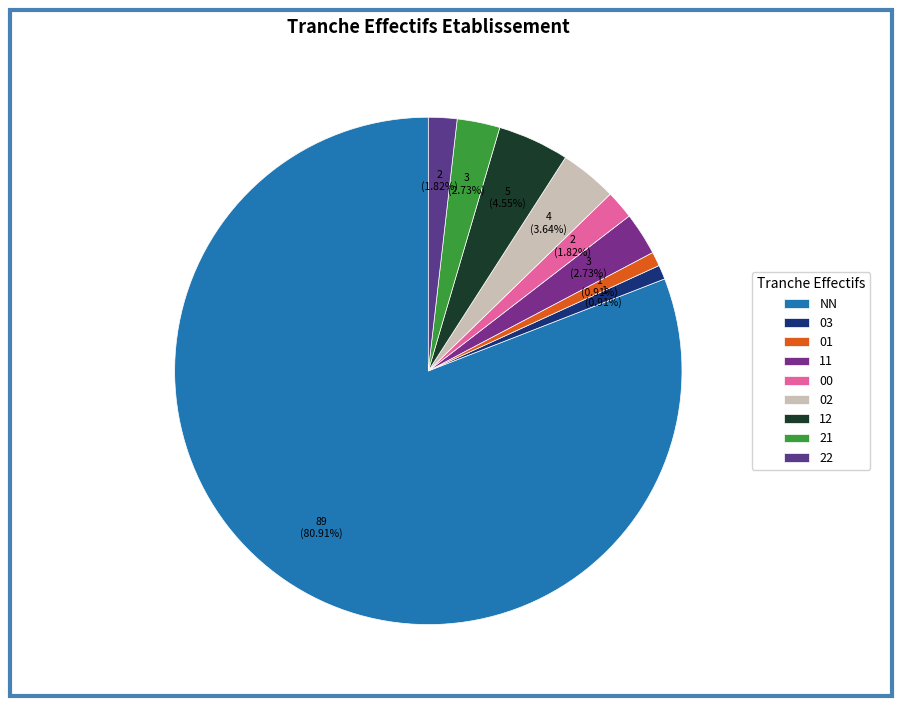

How many slices are in this pie chart?

9